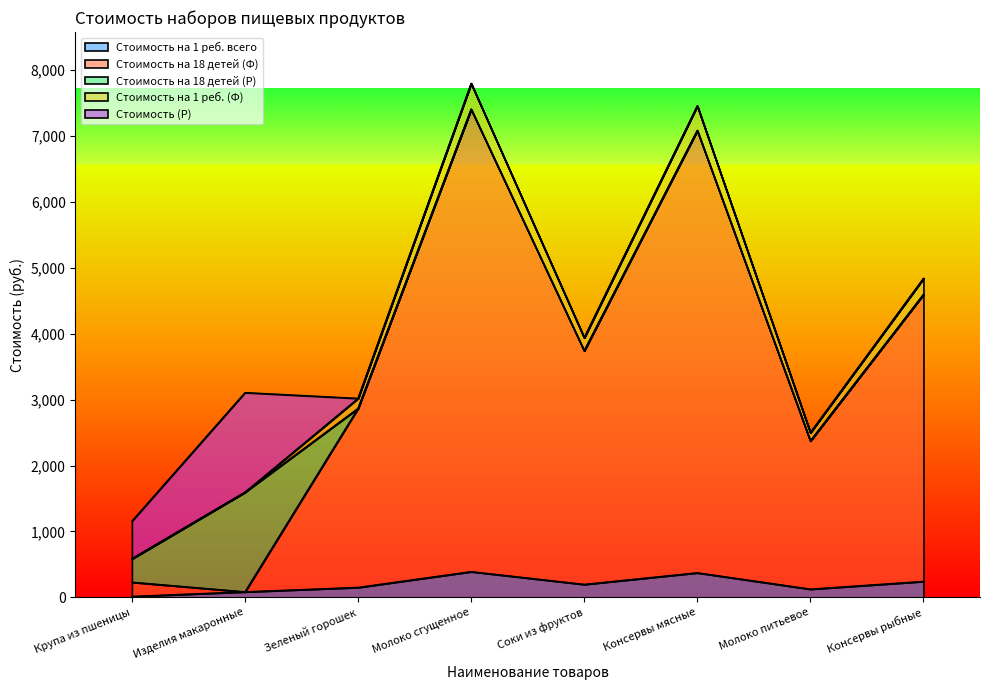

What is the sum of all Стоимость на 1 реб. (Ф) values?

31744.4